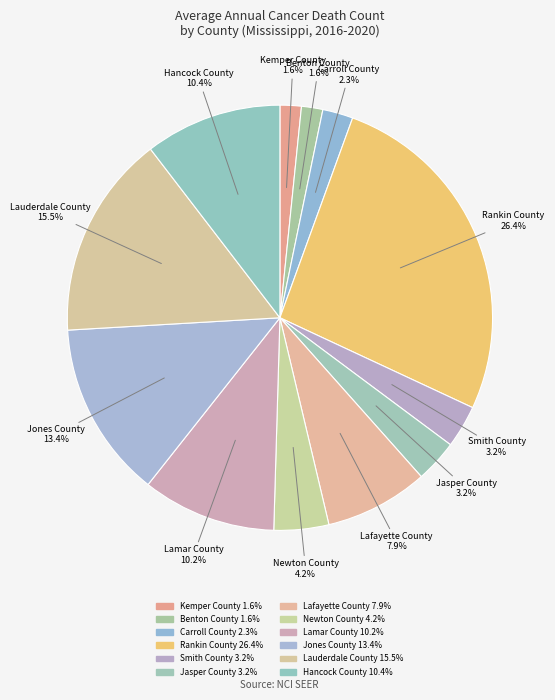

To the nearest percent, what percentage of the pie is Benton County?

2%